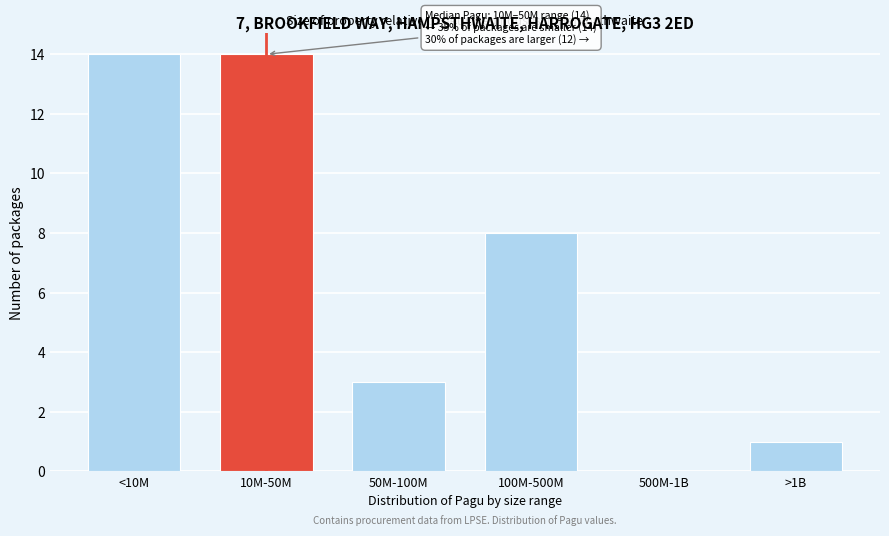

Reading left to right, what are all the values shown in this chart?

<10M=14	10M-50M=14	50M-100M=3	100M-500M=8	500M-1B=0	>1B=1